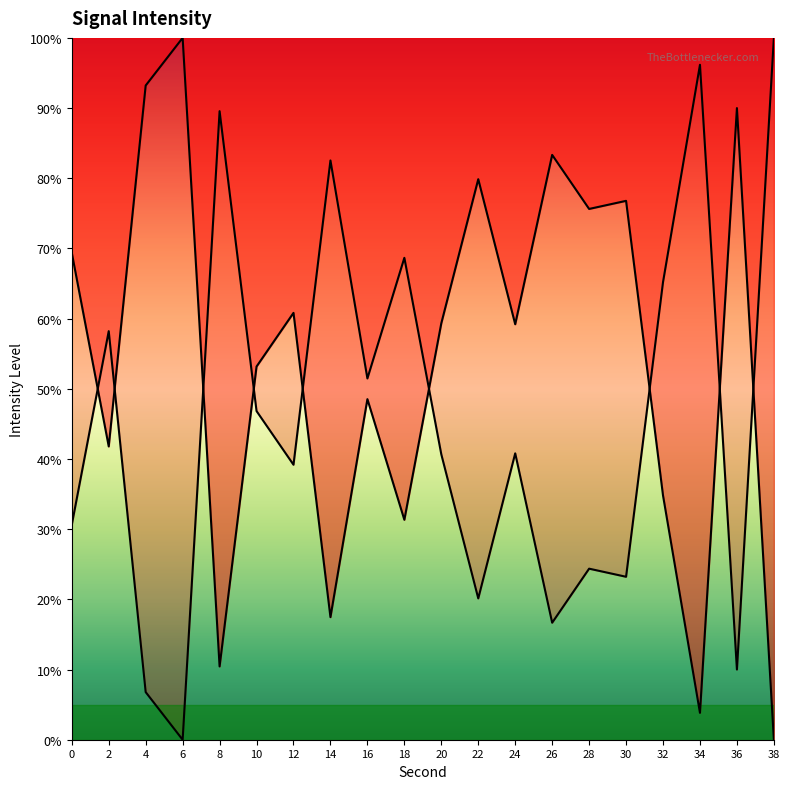

List the labels in order of value, smallest first.

38, 34, 8, 14, 18, 32, 2, 16, 10, 24, 20, 12, 0, 28, 30, 22, 26, 36, 4, 6